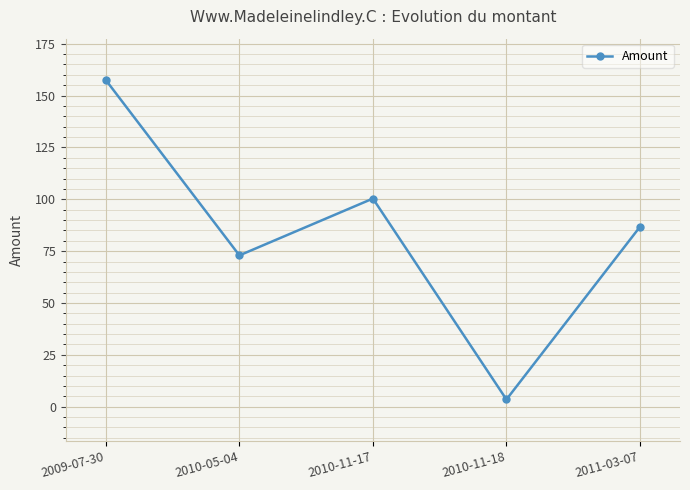

What is the label of the 5th point from the left?

2011-03-07